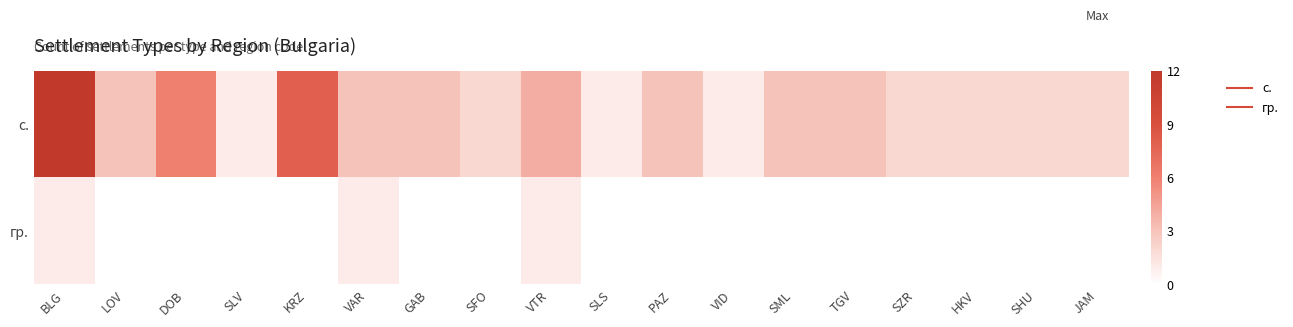

How many data points does each series have?

18